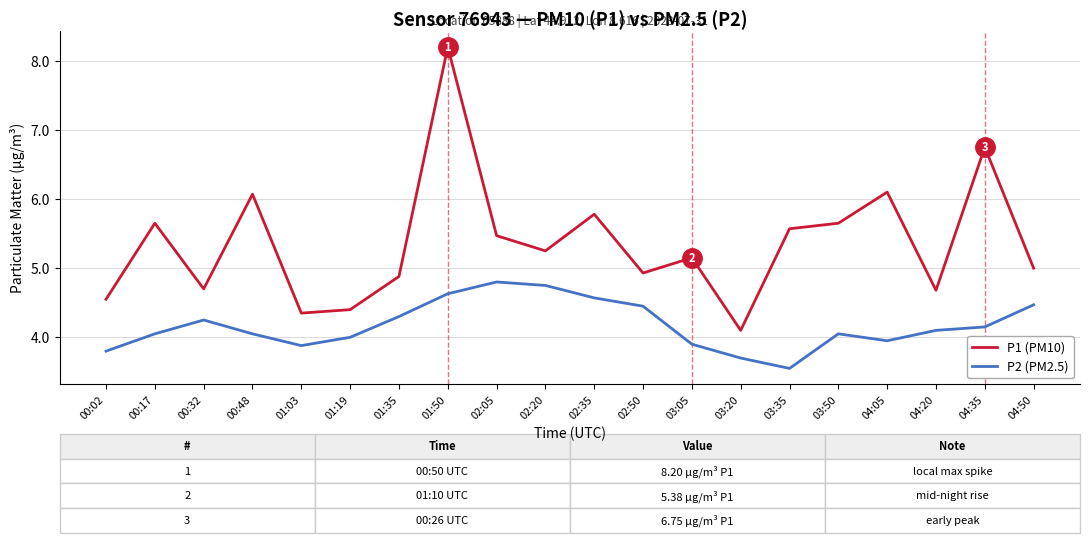

Which series has the largest total across all categories?

P1 (PM10)